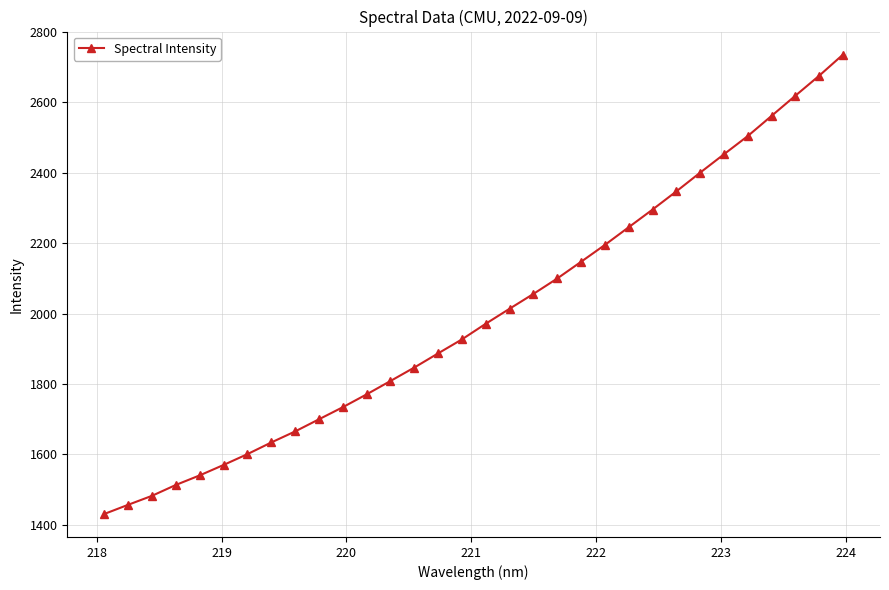

What is the smallest value displayed?

1431.0